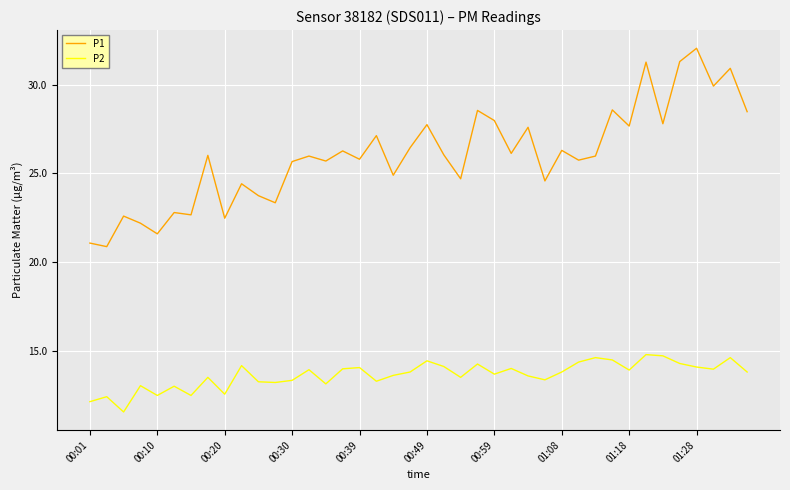

What is the minimum value for P2?

11.6